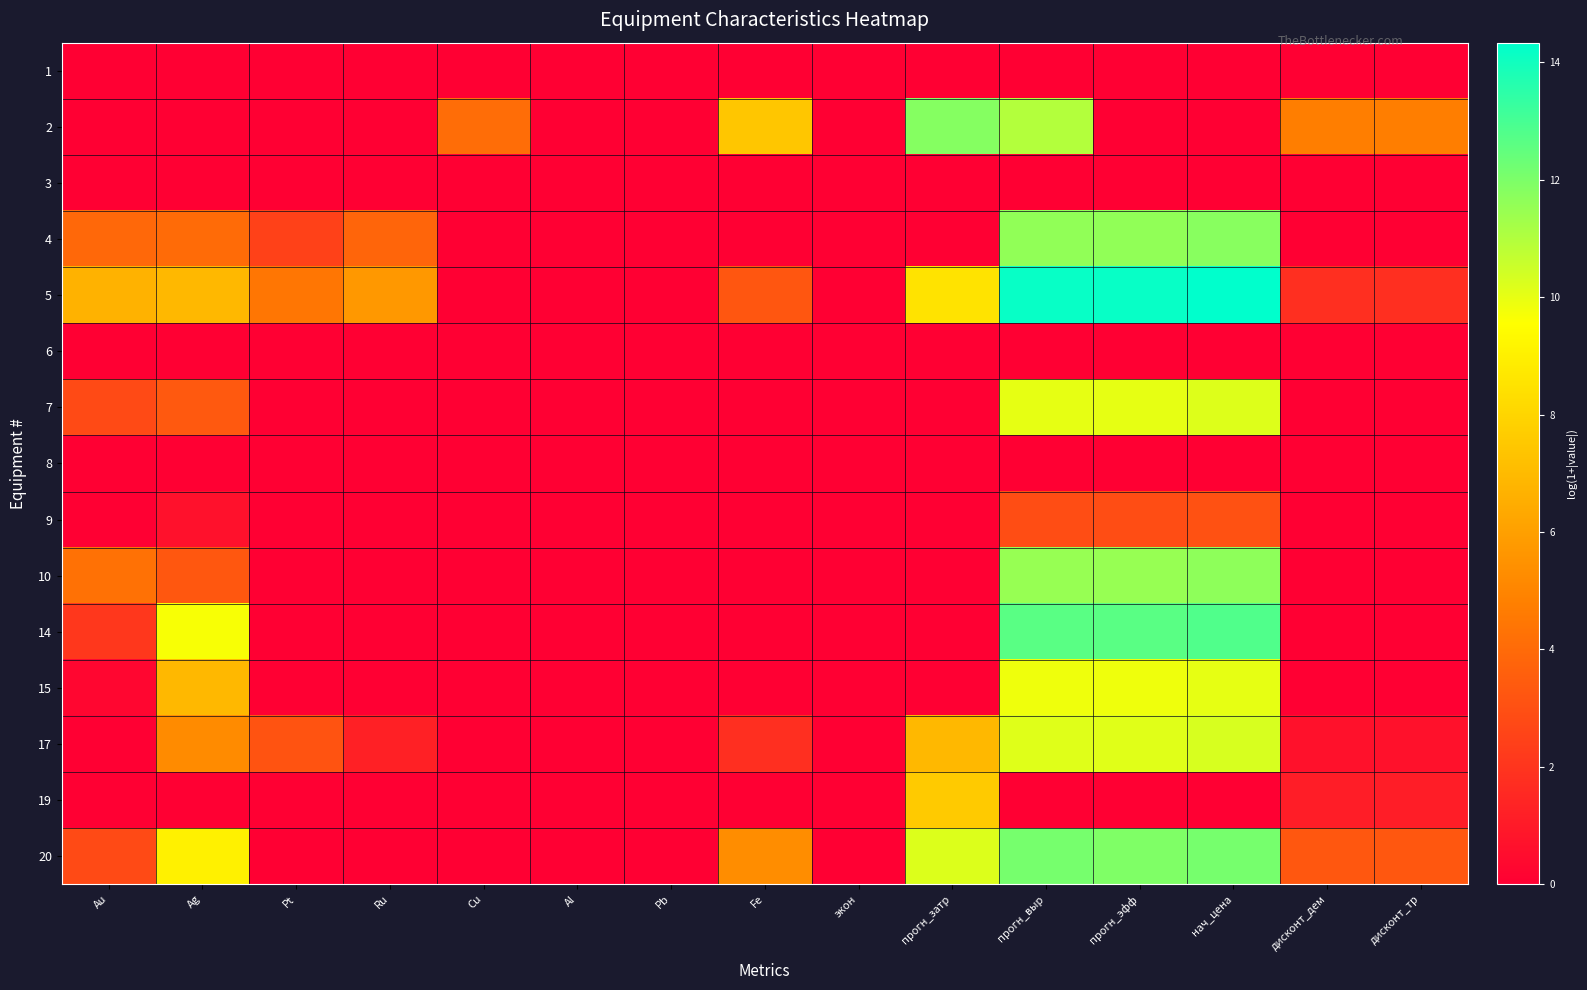

Reading left to right, transcribe all the data shown in this chart.

1: Au=0.0	Ag=0.0	Pt=0.0	Ru=0.0	Cu=0.0	Al=0.0	Pb=0.0	Fe=0.0	экон=0.0	прогн_затр=0.0	прогн_выр=0.0	прогн_эфф=0.0	нач_цена=0.0	дисконт_дем=0.0	дисконт_тр=0.0
2: Au=0.0	Ag=0.0	Pt=0.0	Ru=0.0	Cu=4.1	Al=0.0	Pb=0.0	Fe=7.4	экон=0.0	прогн_затр=11.8	прогн_выр=11.0	прогн_эфф=-11.4	нач_цена=-11.6	дисконт_дем=4.8	дисконт_тр=4.8
3: Au=0.0	Ag=0.0	Pt=0.0	Ru=0.0	Cu=0.0	Al=0.0	Pb=0.0	Fe=0.0	экон=0.0	прогн_затр=0.0	прогн_выр=0.0	прогн_эфф=0.0	нач_цена=0.0	дисконт_дем=0.0	дисконт_тр=0.0
4: Au=3.9	Ag=4.0	Pt=2.5	Ru=3.8	Cu=0.0	Al=0.0	Pb=0.0	Fe=0.0	экон=0.0	прогн_затр=0.0	прогн_выр=11.6	прогн_эфф=11.6	нач_цена=11.8	дисконт_дем=0.0	дисконт_тр=0.0
5: Au=6.7	Ag=6.9	Pt=4.4	Ru=5.7	Cu=0.0	Al=0.0	Pb=0.0	Fe=3.3	экон=0.0	прогн_затр=8.5	прогн_выр=14.2	прогн_эфф=14.2	нач_цена=14.3	дисконт_дем=1.8	дисконт_тр=1.8
6: Au=0.0	Ag=0.0	Pt=0.0	Ru=0.0	Cu=0.0	Al=0.0	Pb=0.0	Fe=0.0	экон=0.0	прогн_затр=0.0	прогн_выр=0.0	прогн_эфф=0.0	нач_цена=0.0	дисконт_дем=0.0	дисконт_тр=0.0
7: Au=2.8	Ag=3.4	Pt=0.0	Ru=0.0	Cu=0.0	Al=0.0	Pb=0.0	Fe=0.0	экон=0.0	прогн_затр=0.0	прогн_выр=10.0	прогн_эфф=10.0	нач_цена=10.2	дисконт_дем=0.0	дисконт_тр=0.0
8: Au=0.0	Ag=0.0	Pt=0.0	Ru=0.0	Cu=0.0	Al=0.0	Pb=0.0	Fe=0.0	экон=0.0	прогн_затр=0.0	прогн_выр=0.0	прогн_эфф=0.0	нач_цена=0.0	дисконт_дем=0.0	дисконт_тр=0.0
9: Au=0.0	Ag=0.7	Pt=0.0	Ru=0.0	Cu=0.0	Al=0.0	Pb=0.0	Fe=0.0	экон=0.0	прогн_затр=0.0	прогн_выр=2.9	прогн_эфф=2.9	нач_цена=3.1	дисконт_дем=0.0	дисконт_тр=0.0
10: Au=4.3	Ag=3.3	Pt=0.0	Ru=0.0	Cu=0.0	Al=0.0	Pb=0.0	Fe=0.0	экон=0.0	прогн_затр=0.0	прогн_выр=11.5	прогн_эфф=11.5	нач_цена=11.7	дисконт_дем=0.0	дисконт_тр=0.0
14: Au=2.1	Ag=9.7	Pt=0.0	Ru=0.0	Cu=0.0	Al=0.0	Pb=0.0	Fe=0.0	экон=0.0	прогн_затр=0.0	прогн_выр=12.6	прогн_эфф=12.6	нач_цена=12.8	дисконт_дем=0.0	дисконт_тр=0.0
15: Au=0.3	Ag=6.9	Pt=0.0	Ru=0.0	Cu=0.0	Al=0.0	Pb=0.0	Fe=0.0	экон=0.0	прогн_затр=0.0	прогн_выр=9.8	прогн_эфф=9.8	нач_цена=10.0	дисконт_дем=0.0	дисконт_тр=0.0
17: Au=0.0	Ag=5.2	Pt=3.1	Ru=1.2	Cu=0.0	Al=0.0	Pb=0.0	Fe=1.8	экон=0.0	прогн_затр=6.9	прогн_выр=10.2	прогн_эфф=10.1	нач_цена=10.3	дисконт_дем=0.7	дисконт_тр=0.7
19: Au=0.0	Ag=0.0	Pt=0.0	Ru=0.0	Cu=0.0	Al=0.0	Pb=0.0	Fe=0.0	экон=0.0	прогн_затр=7.6	прогн_выр=0.0	прогн_эфф=-7.6	нач_цена=-7.8	дисконт_дем=1.1	дисконт_тр=1.1
20: Au=2.8	Ag=9.0	Pt=0.0	Ru=0.0	Cu=0.0	Al=0.0	Pb=0.0	Fe=5.3	экон=0.0	прогн_затр=10.2	прогн_выр=12.1	прогн_эфф=11.9	нач_цена=12.1	дисконт_дем=3.3	дисконт_тр=3.3